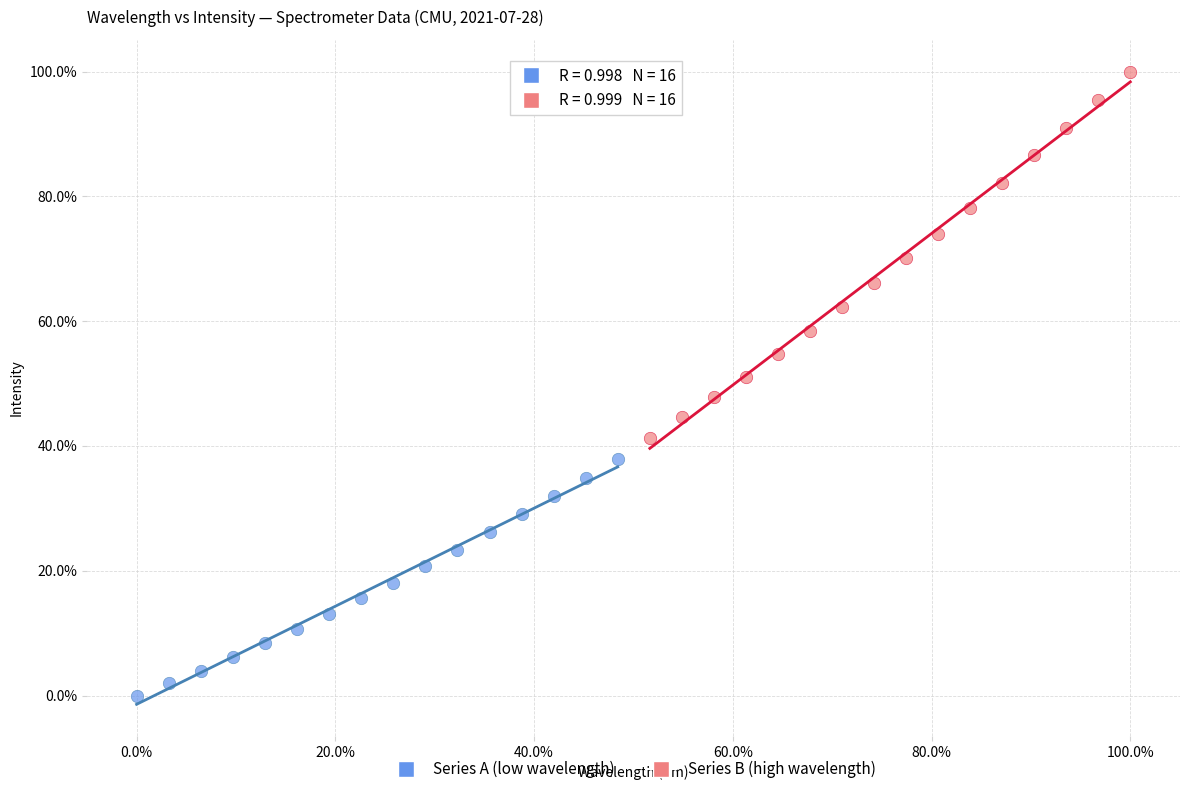

What are all the series names shown in the legend?

Series A (low wavelength), Series B (high wavelength)